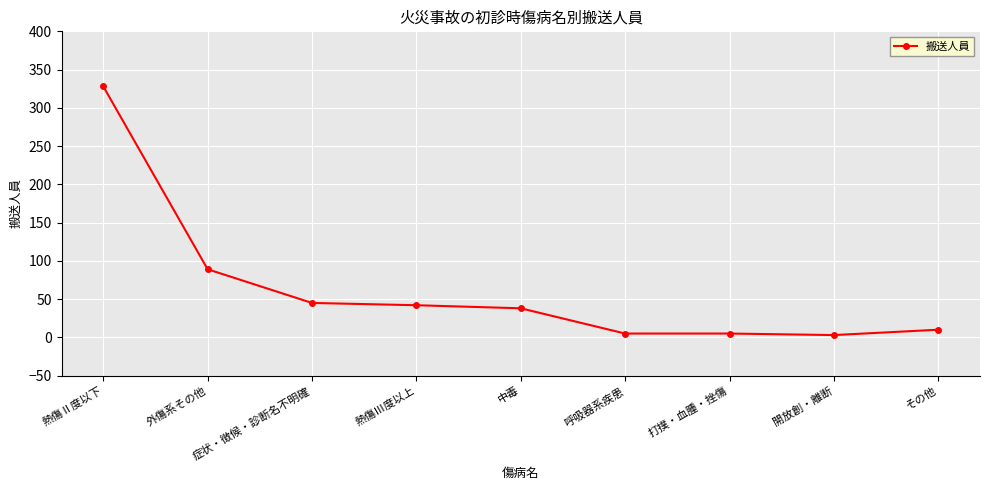

How many categories are shown in the chart?

9